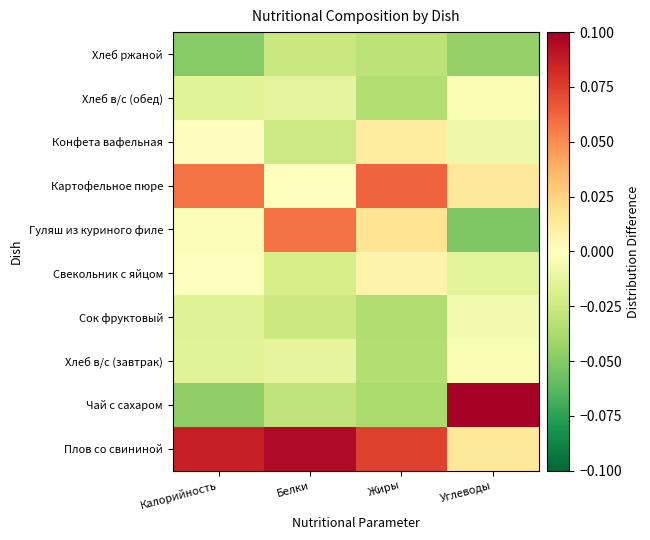

List the series in order of their peak value, lowest first.

Хлеб ржаной, Сок фруктовый, Хлеб в/с (завтрак), Хлеб в/с (обед), Свекольник с яйцом, Конфета вафельная, Гуляш из куриного филе, Картофельное пюре, Плов со свининой, Чай с сахаром